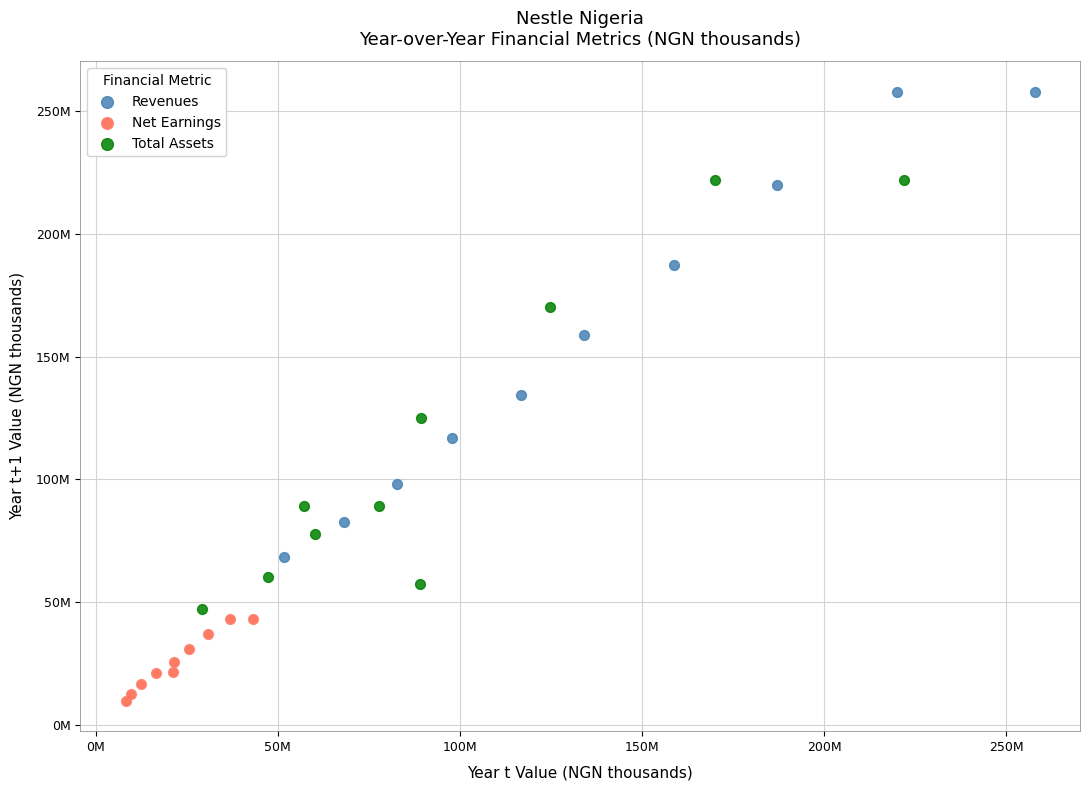

Which series has the widest spread of Y values?

Revenues